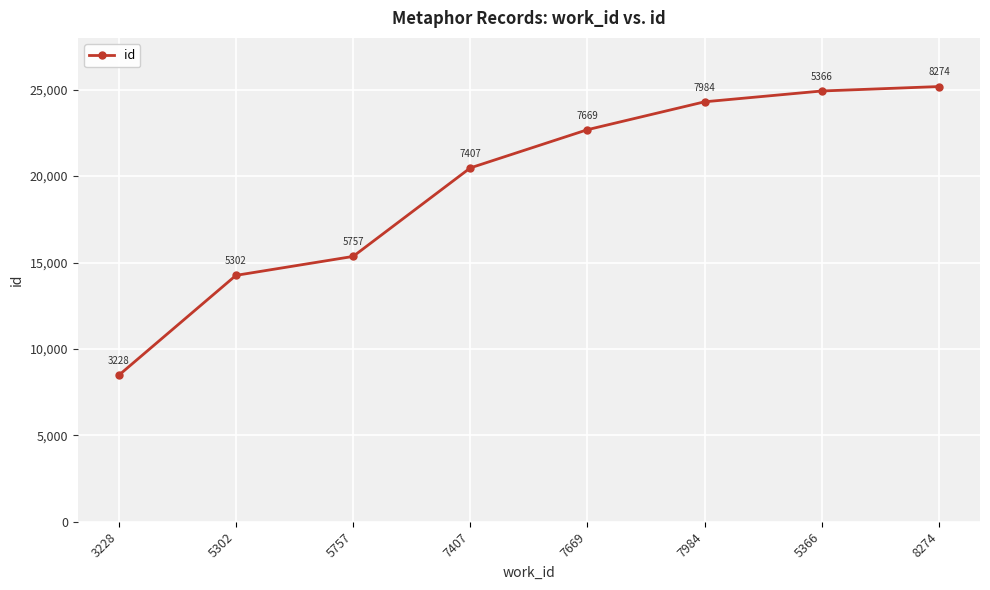

Between 3228 and 5366, which is larger?

5366